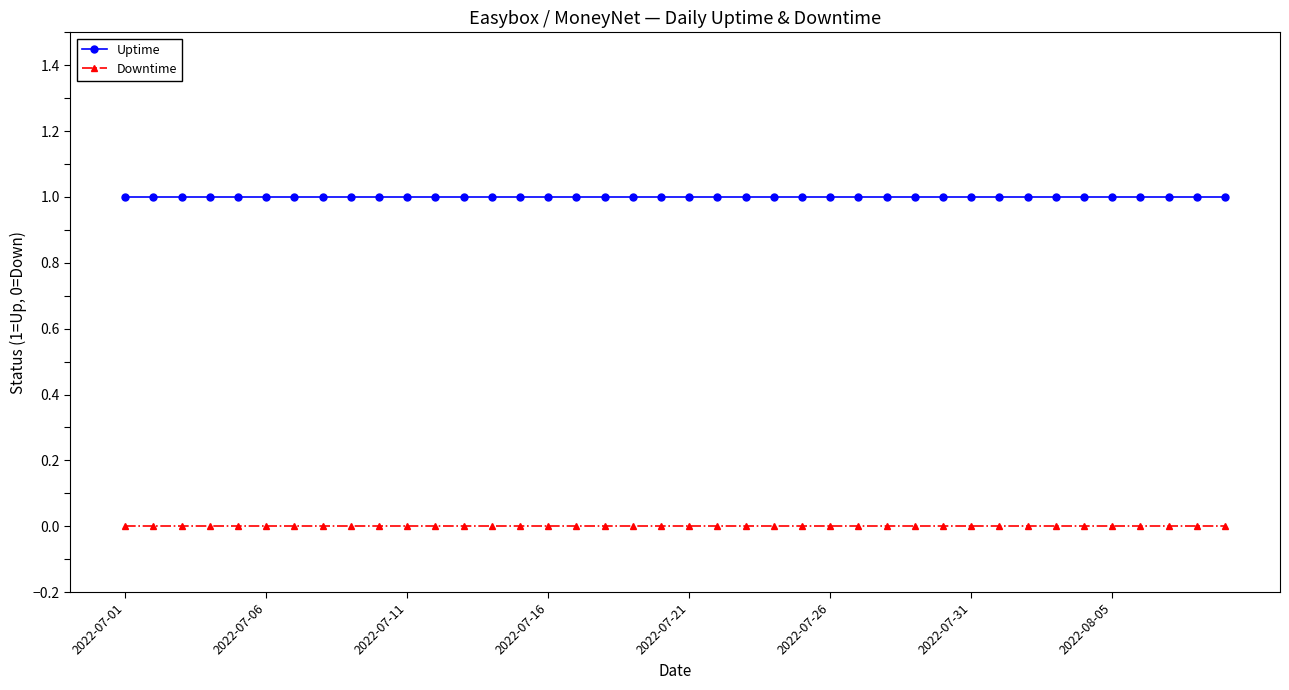

What is the sum of all Uptime values?

40